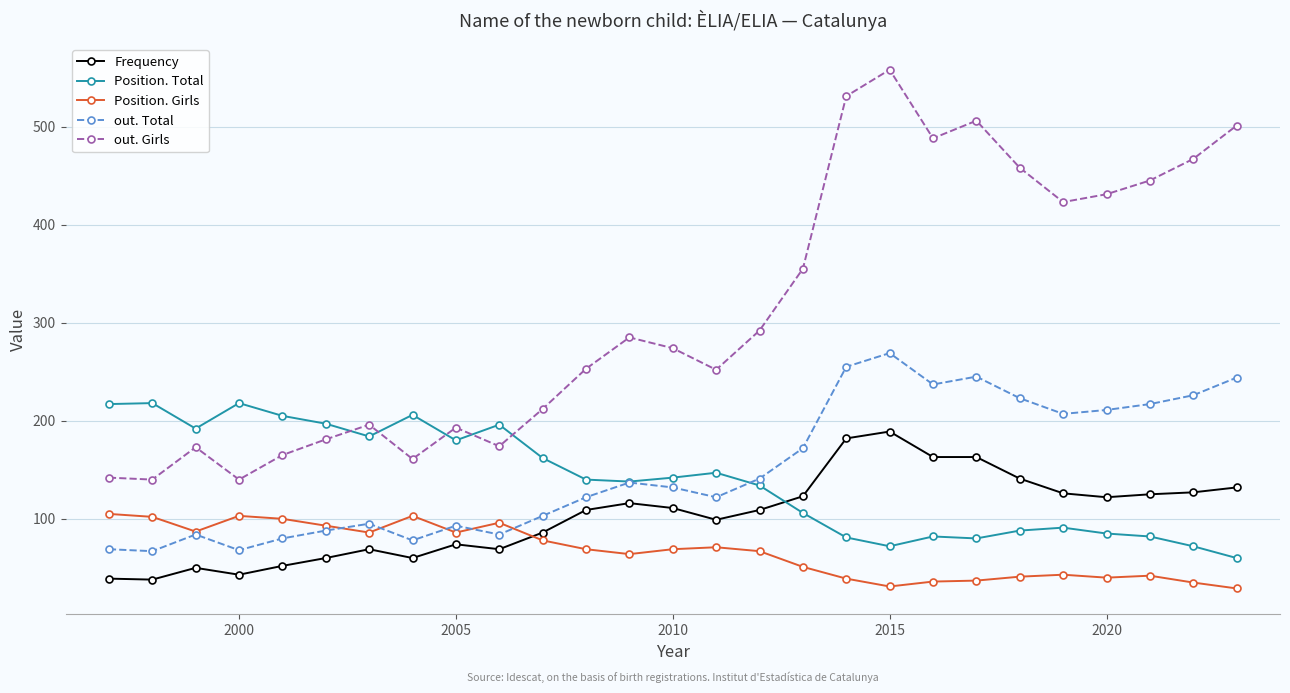

Which series has the largest range (max minus min)?

out. Girls